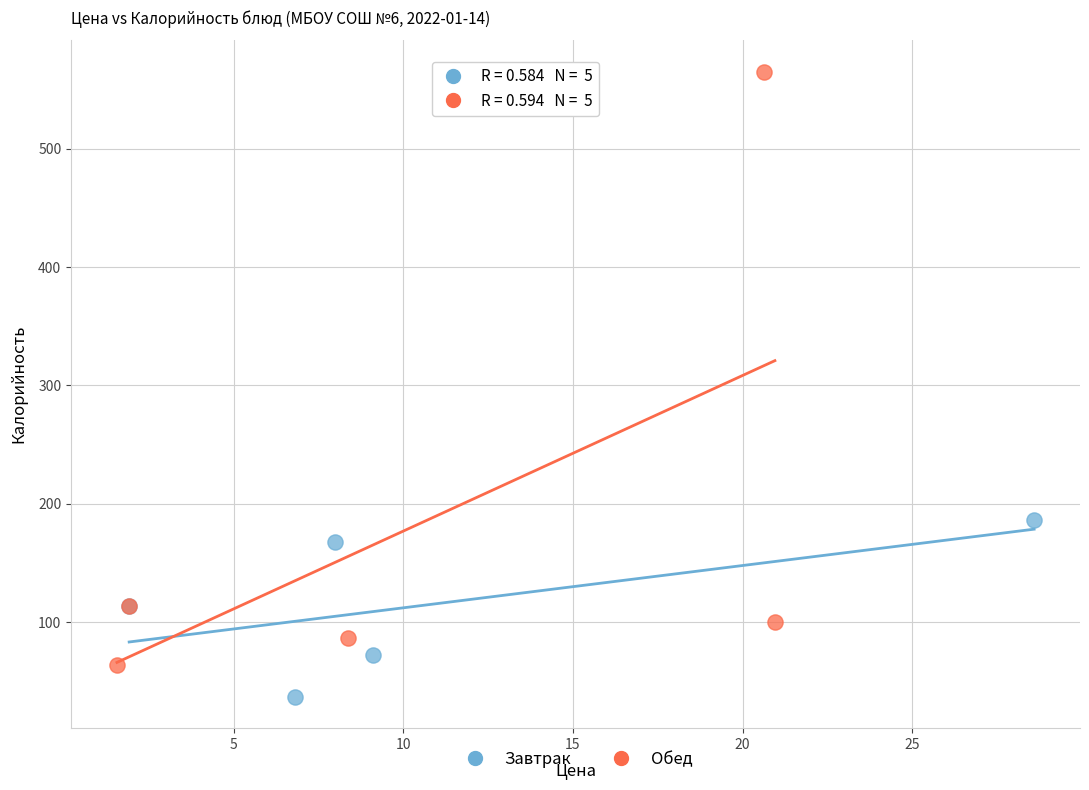

Which series reaches the minimum Y coordinate?

Завтрак